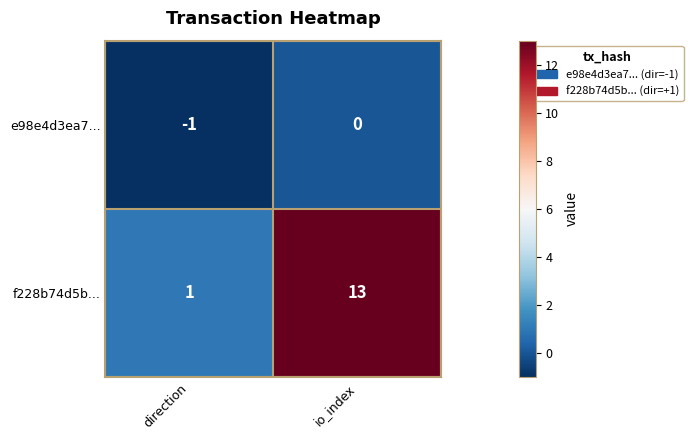

Between direction and io_index, which series saw the biggest shift?

f228b74d5b...